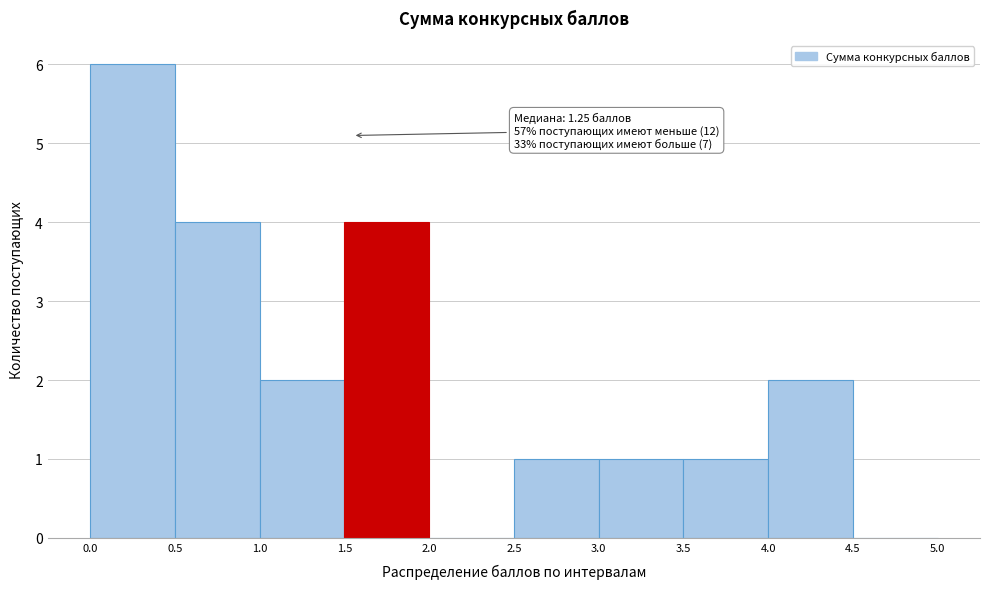

Which range on the x-axis has the tallest bar?

0.0 to 0.5